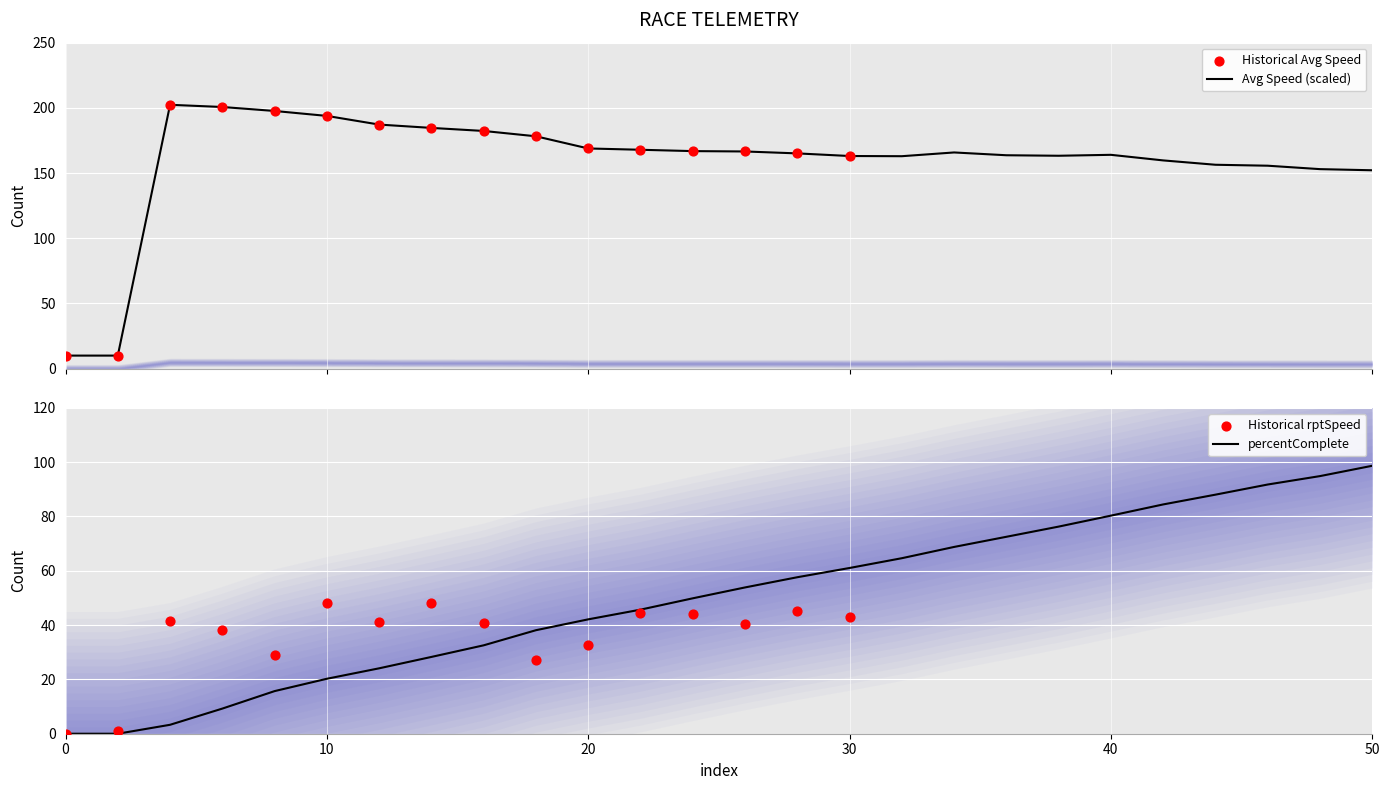

Is the value of percentComplete at 30 greater than the value of avgspeed_mph at 21?

No